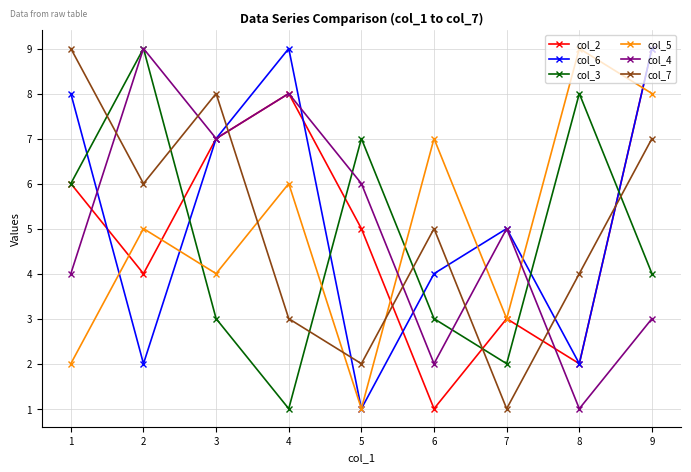

How many categories are shown in the chart?

9